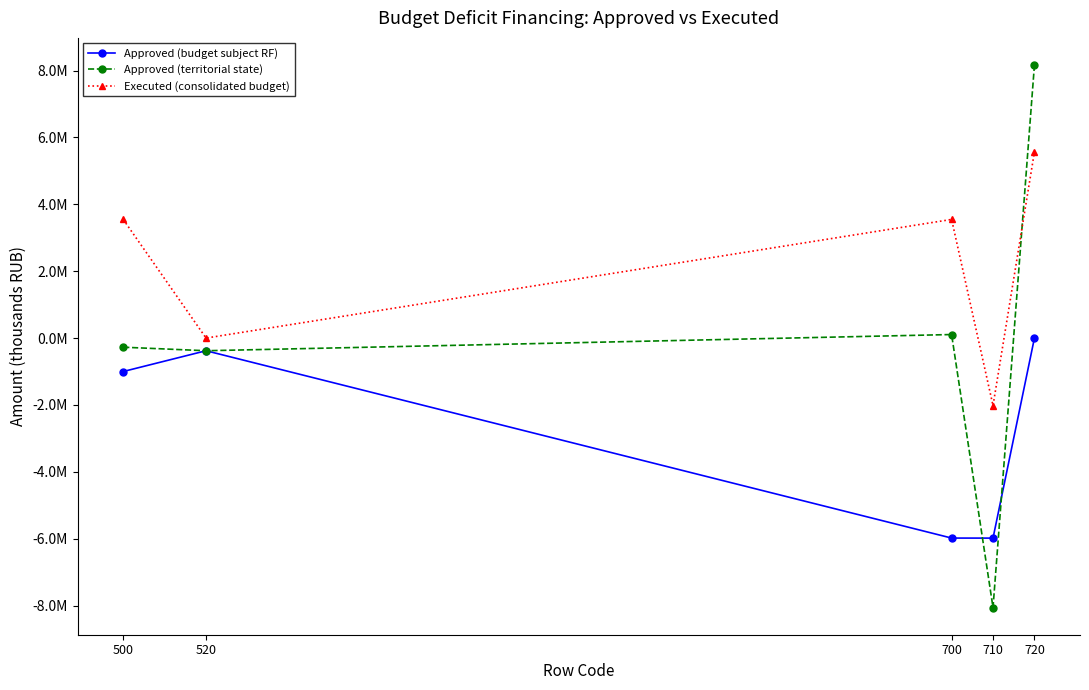

Where is the first local maximum for Executed (consolidated budget)?

700